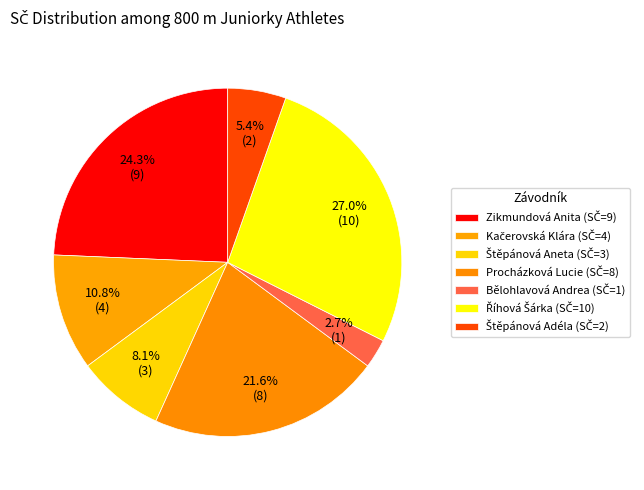

Does Kačerovská Klára represent more than half of the total?

No